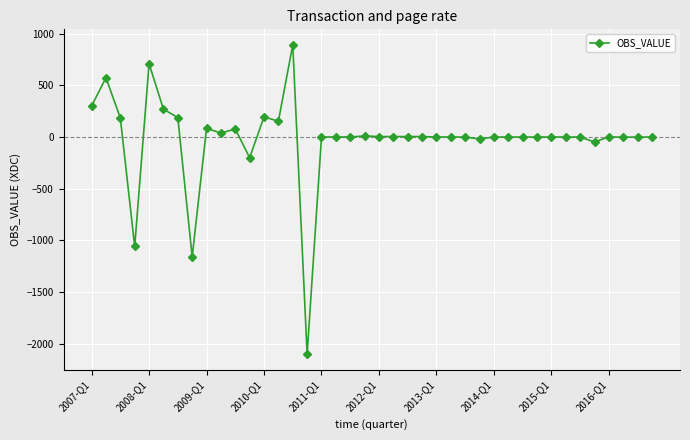

What is the value of the 2nd point from the left?

574.5